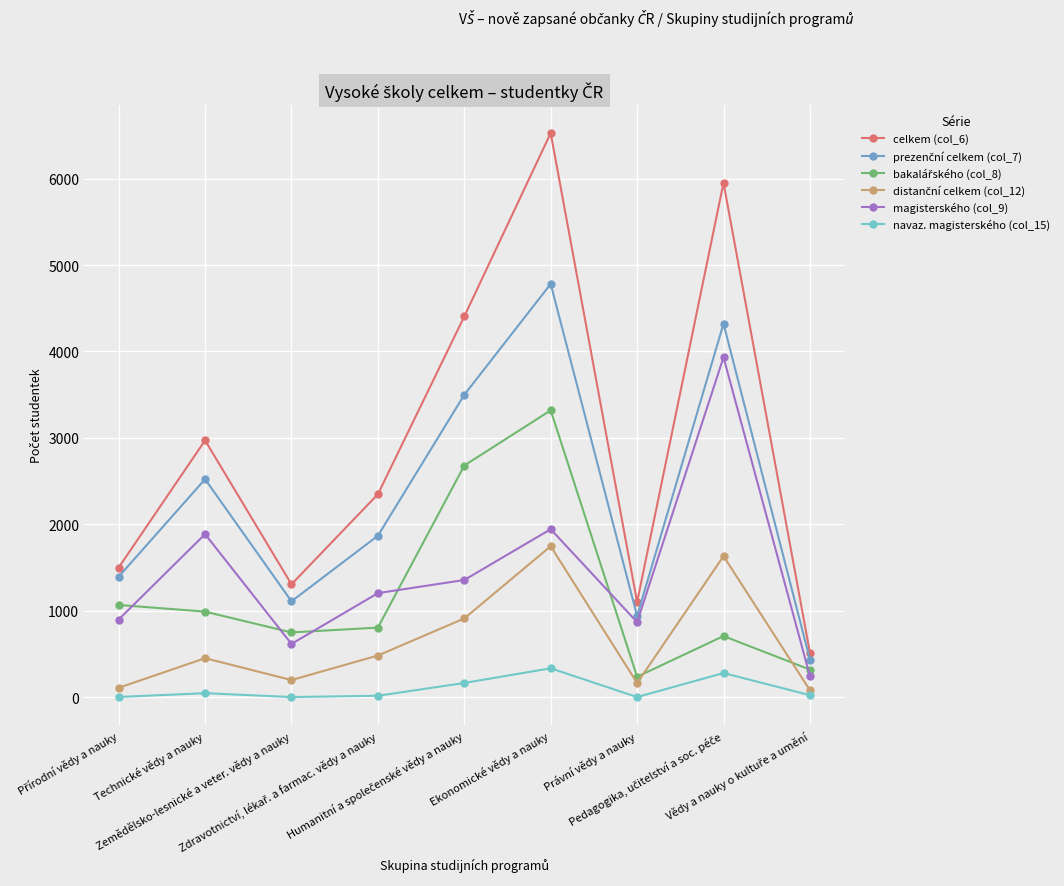

How many series are shown in this chart?

6